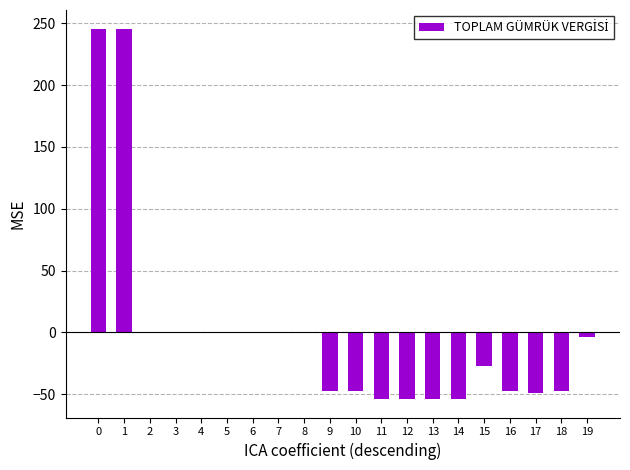

True or false: the data shows -94.5 at 12.

False